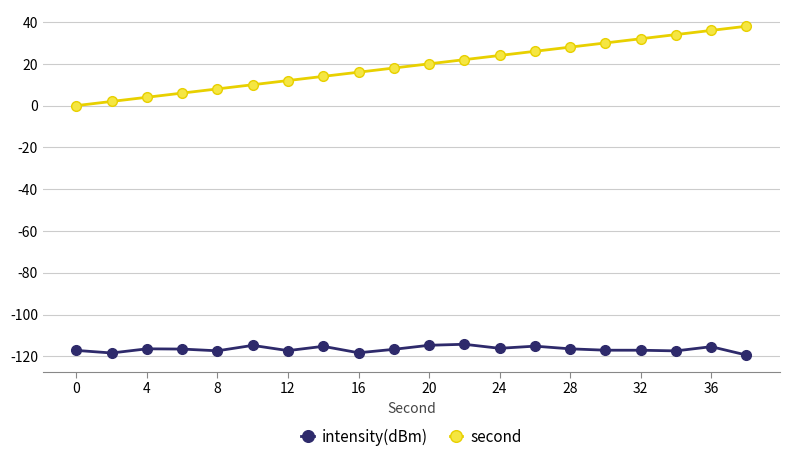

Rank the series by their average value, from lowest to highest.

intensity(dBm), second